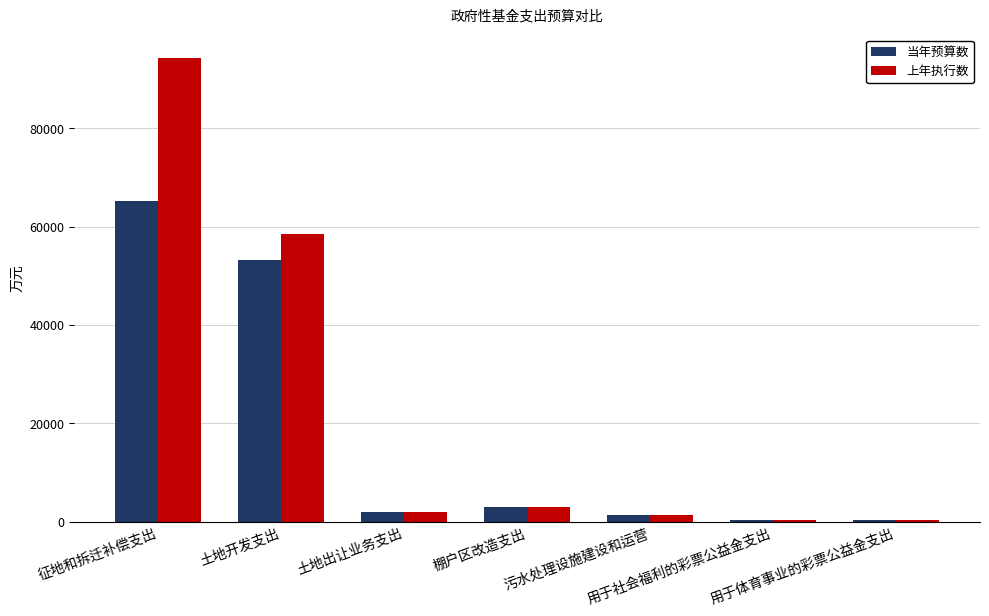

Where is 上年执行数 nearest to the value 47292?

土地开发支出